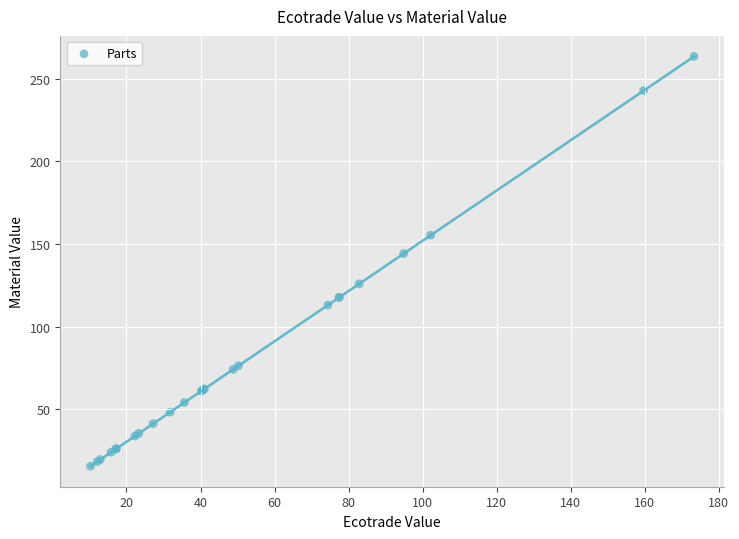

What Y value in the scatter plot is closest to 139?

144.2